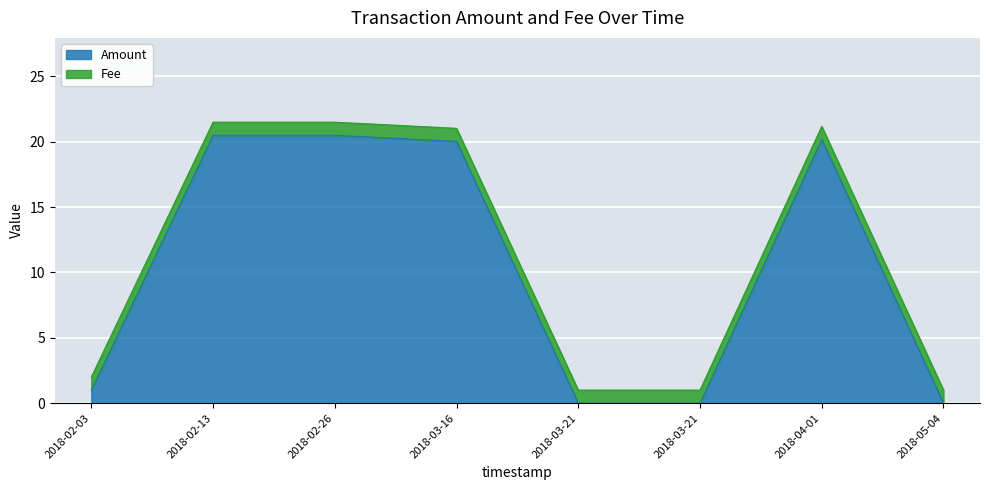

Between 2018-03-21 and 2018-04-01, which is larger?

2018-04-01